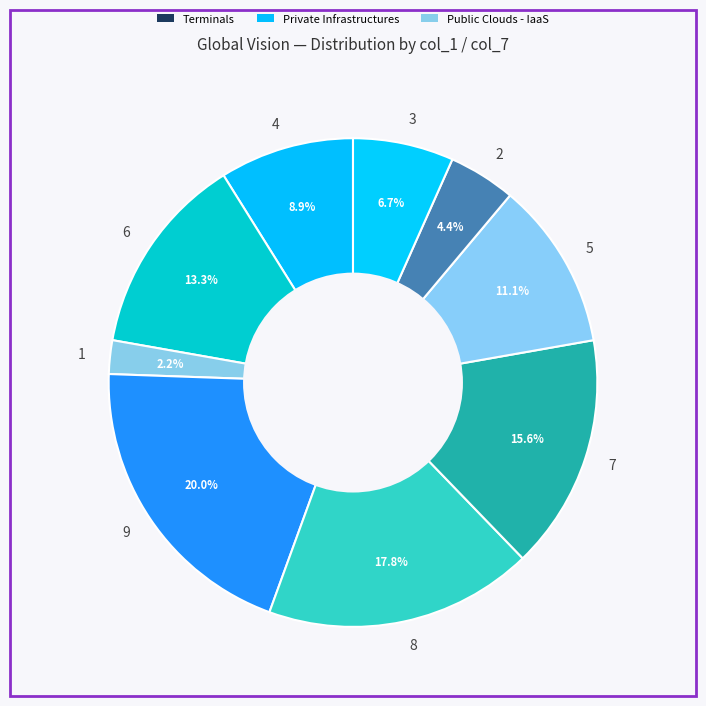

Which category has the biggest portion of the pie?

9